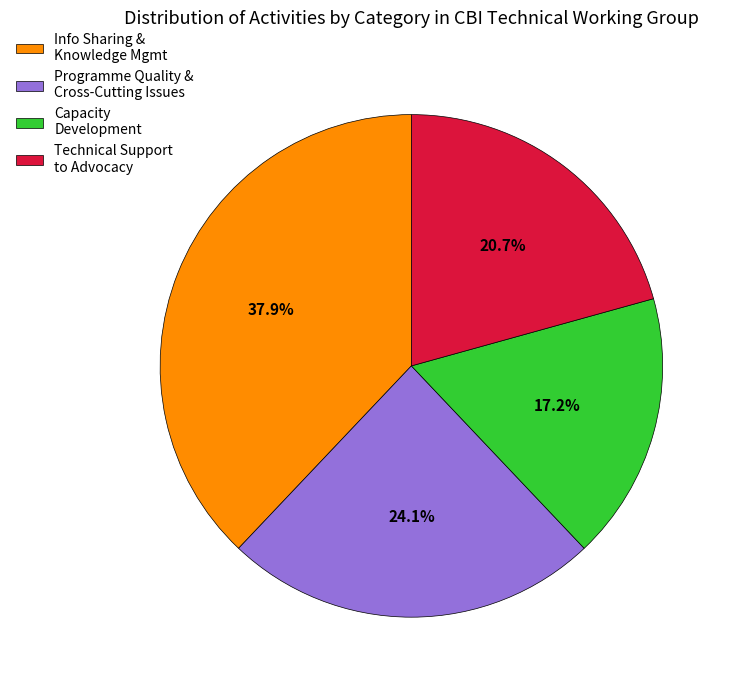

What is the smallest slice in the pie chart?

Capacity Development